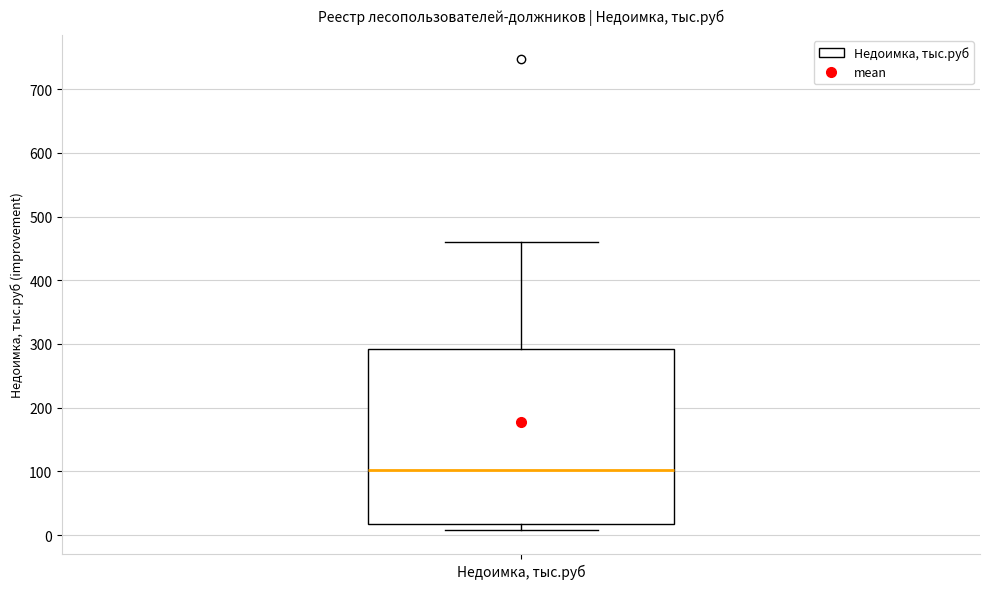

Where is the lower edge of the box for Недоимка, тыс.руб on the y-axis? The values are not printed on the chart, so give them approximately, as read against the axis.

20